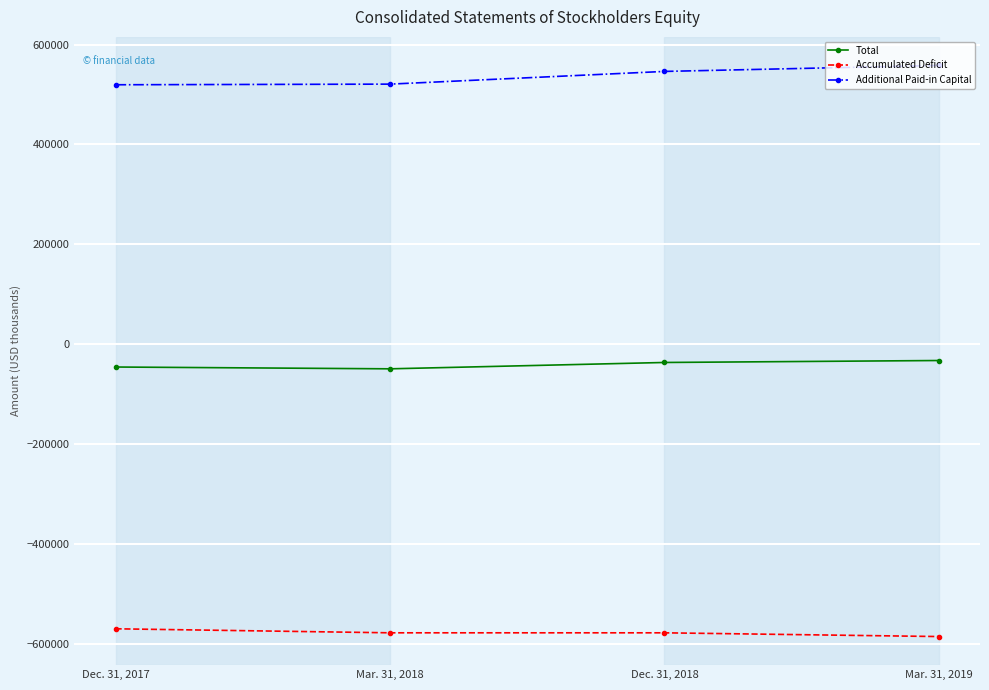

How many values in the Total series are below -36525?

2